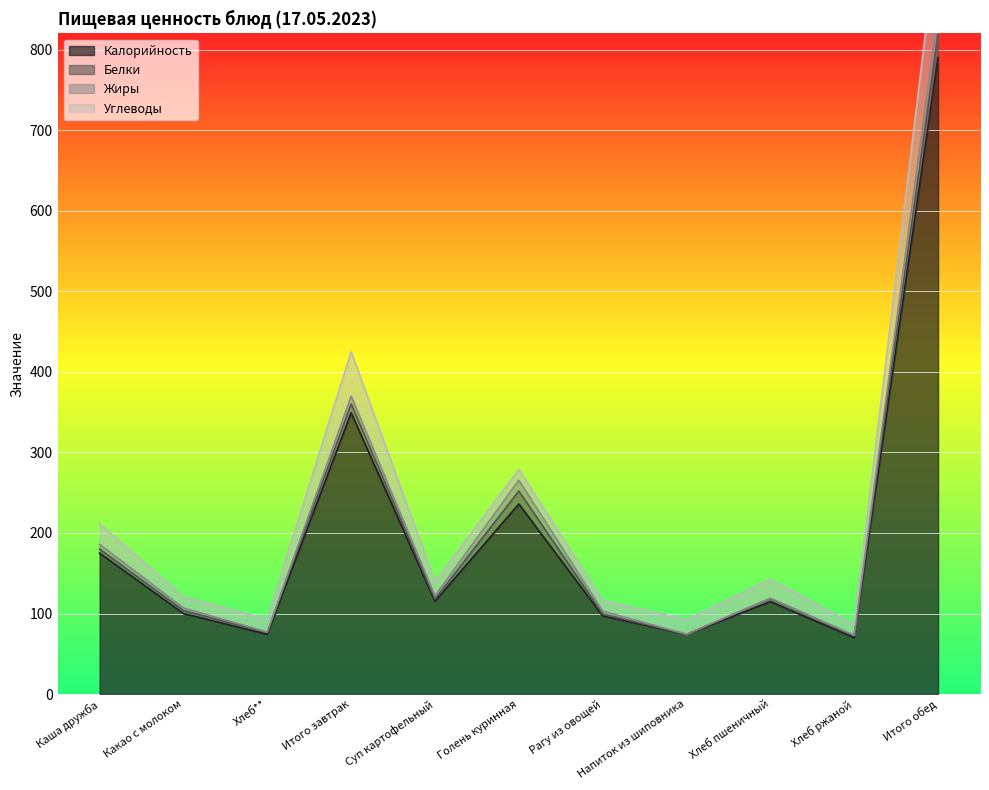

What is the approximate value of Калорийность at Хлеб**?

74.2